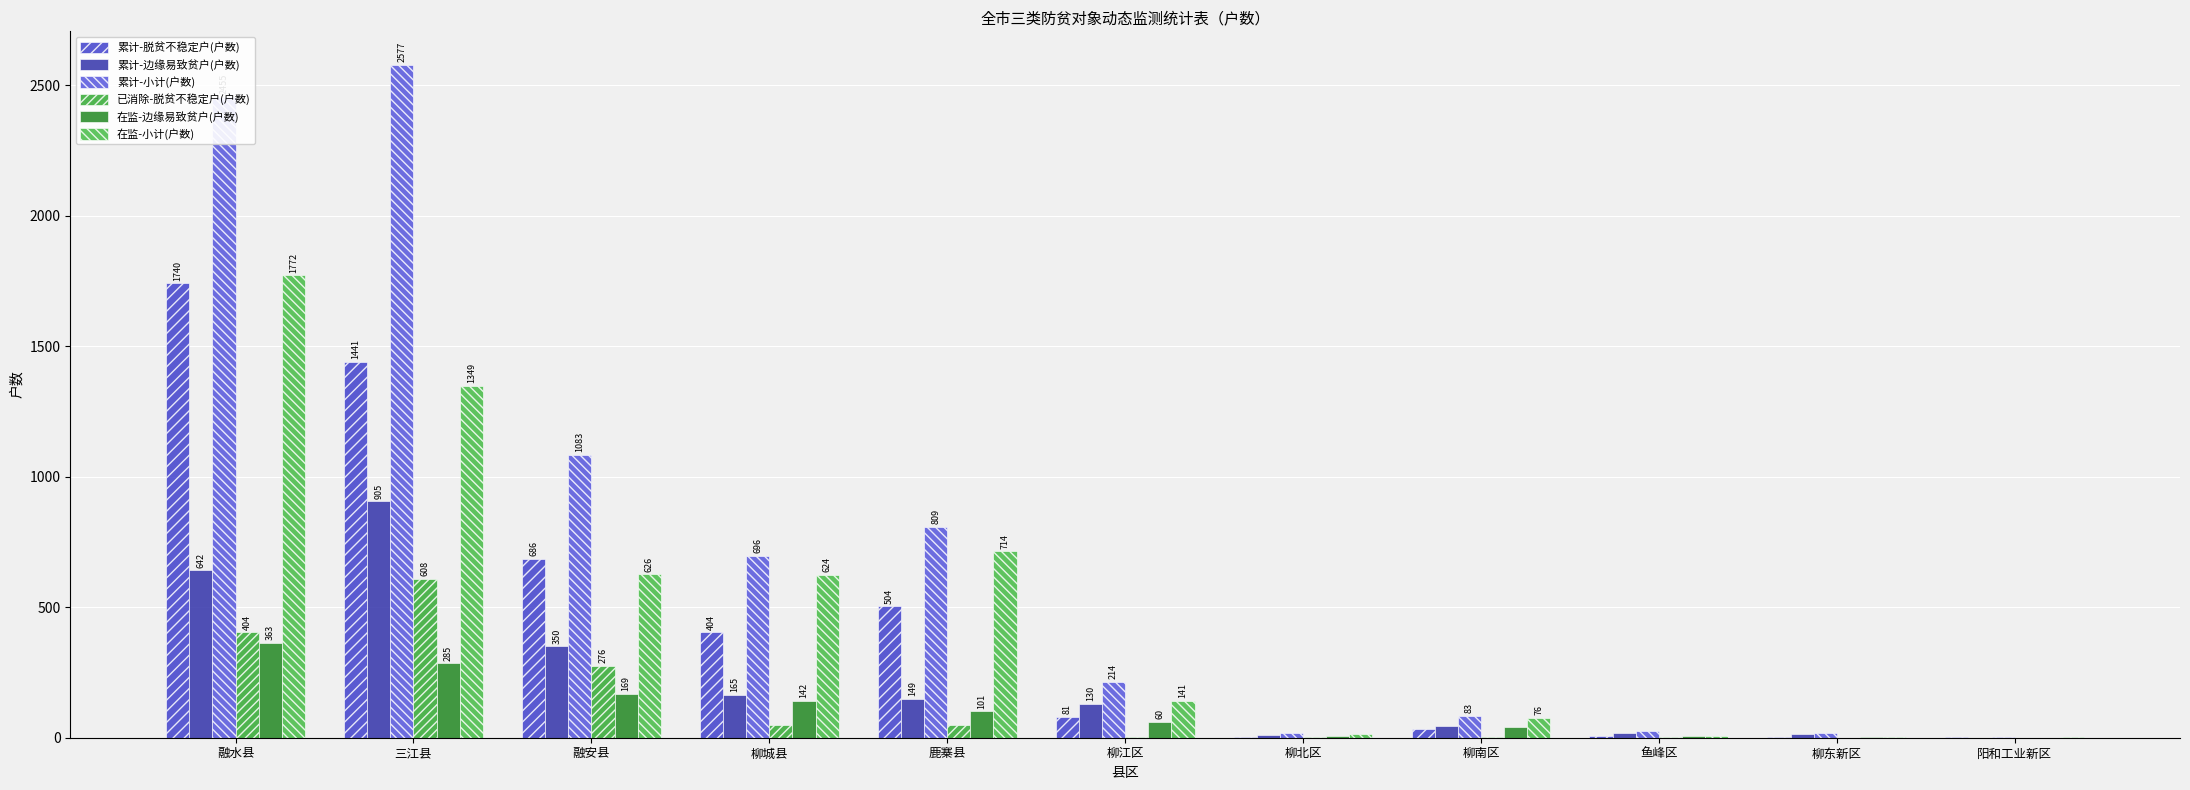

What position from the left is 鹿寨县?

5